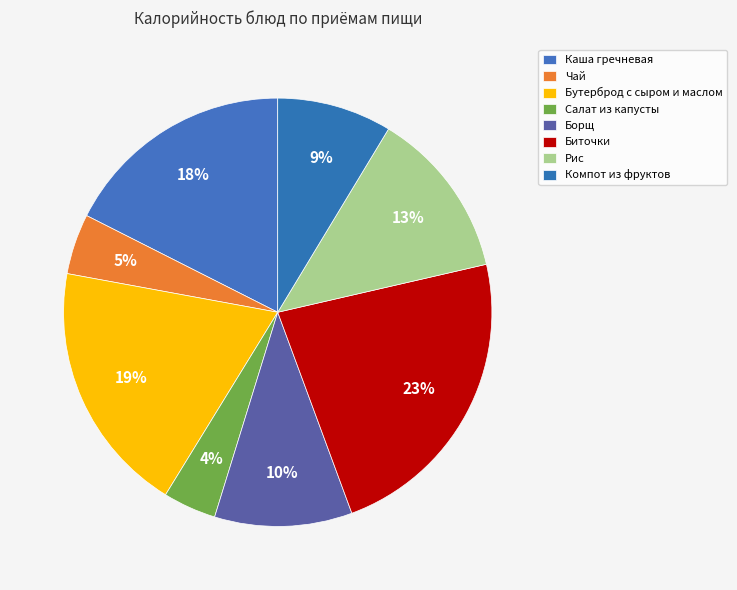

To the nearest percent, what portion does Салат из капусты represent?

4%